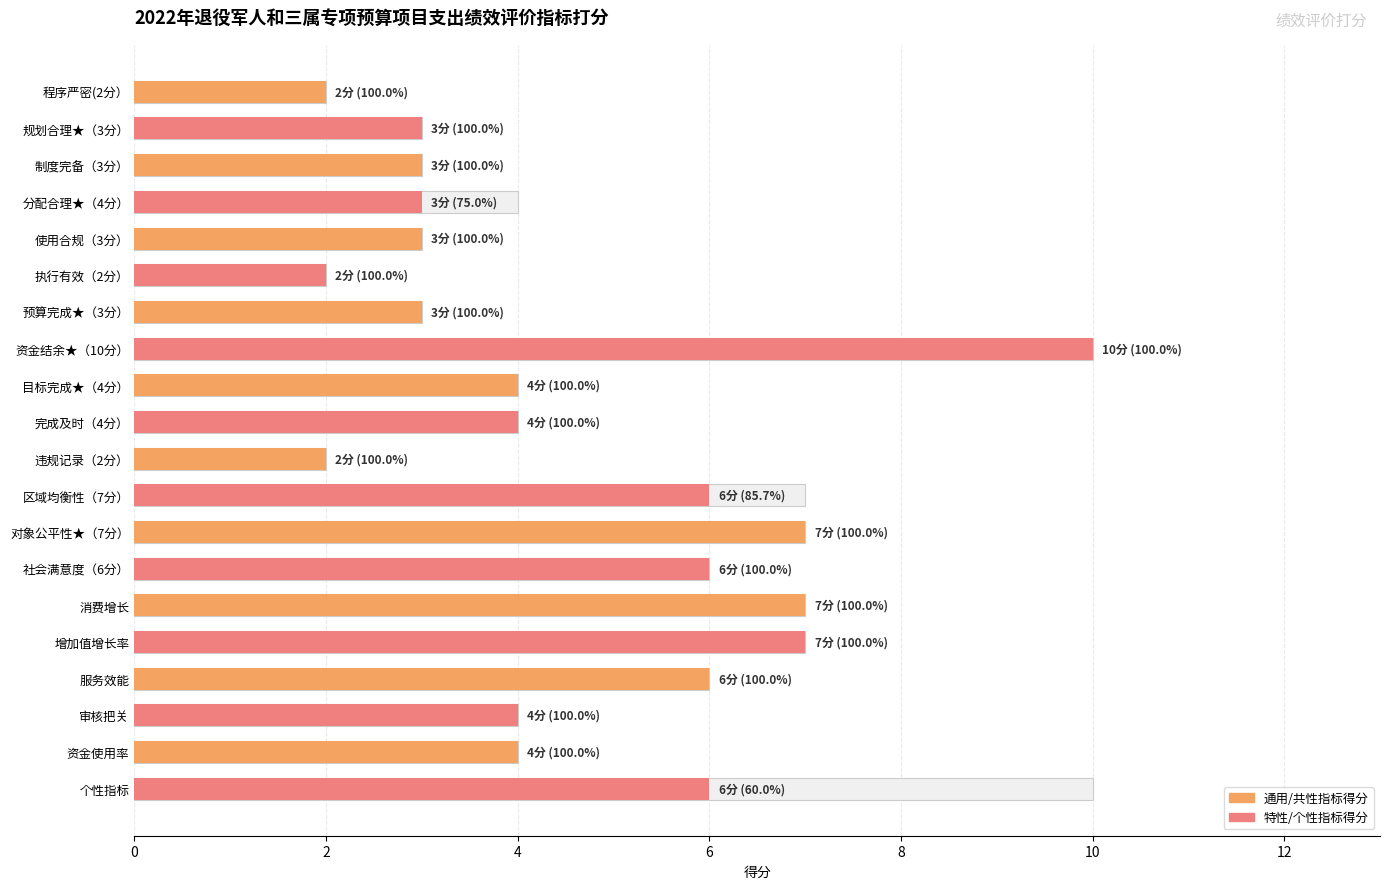

What is the greatest value displayed?

10